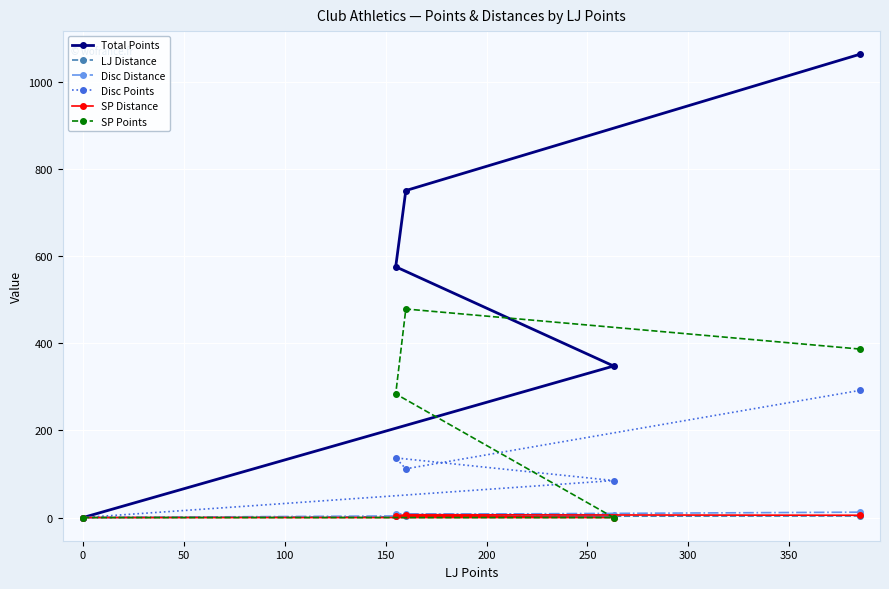

What is the value of the SP Points point at the 3rd from the left?

479.0